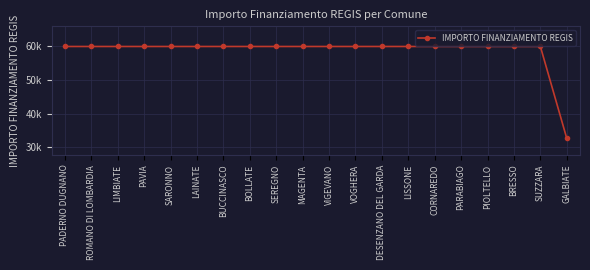

Rank the categories by value from lowest to highest.

GALBIATE, PADERNO DUGNANO, ROMANO DI LOMBARDIA, LIMBIATE, PAVIA, SARONNO, LAINATE, BUCCINASCO, BOLLATE, SEREGNO, MAGENTA, VIGEVANO, VOGHERA, DESENZANO DEL GARDA, LISSONE, CORNAREDO, PARABIAGO, PIOLTELLO, BRESSO, SUZZARA